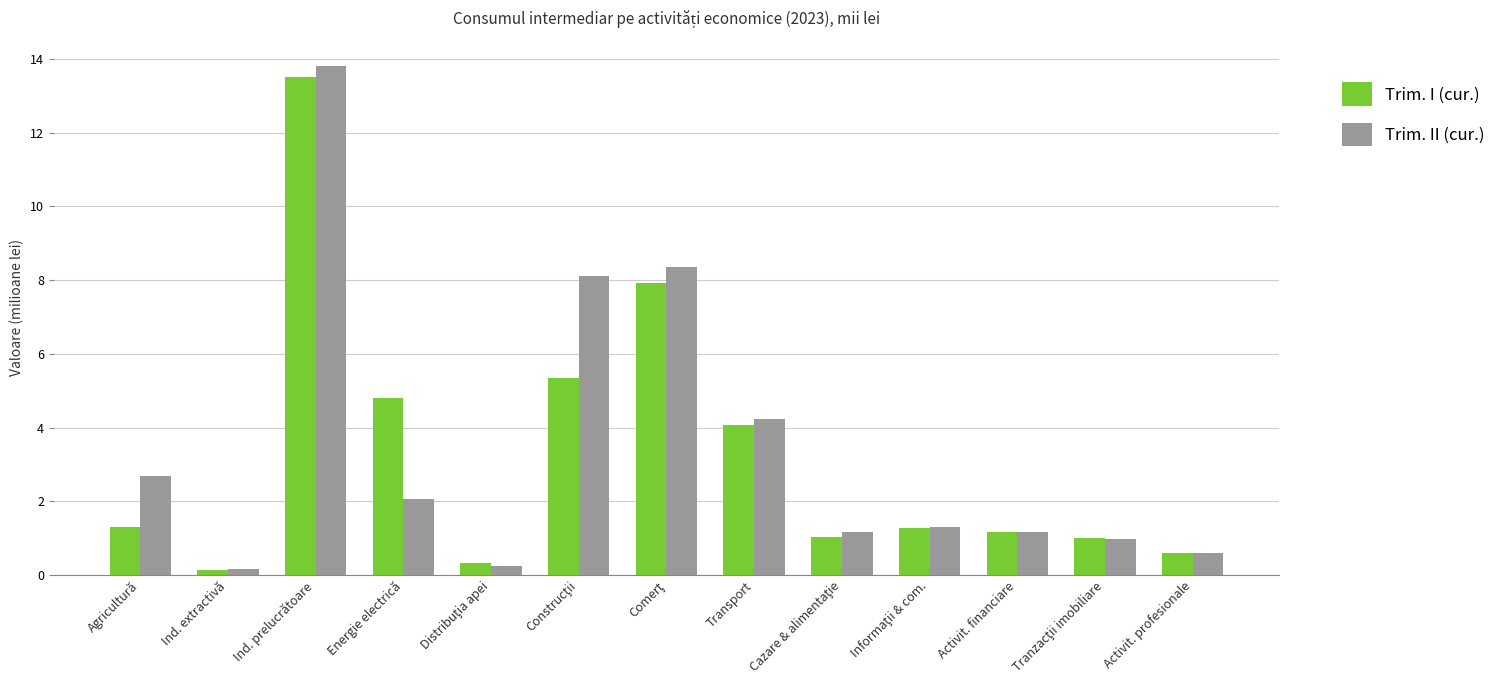

What is the highest value of the Trim. II (cur.) series?

13.8